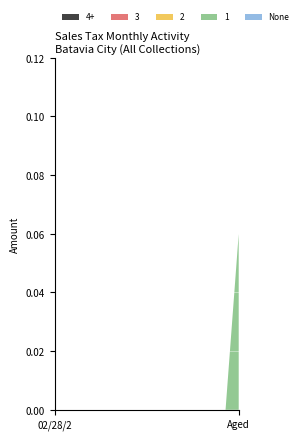

Reading left to right, transcribe all the data shown in this chart.

4+: 0.0	0.0	0.0	0.0	0.0	0.0	0.0	0.0	0.0	0.0	0.0	0.0	0.0	0.0	0.0
3: 0.0	0.0	0.0	0.0	0.0	0.0	0.0	0.0	0.0	0.0	0.0	0.0	0.0	0.0	0.0
2: 0.0	0.0	0.0	0.0	0.0	0.0	0.0	0.0	0.0	0.0	0.0	0.0	0.0	0.0	0.0
1: 0.0	0.0	0.0	0.0	0.0	0.0	0.0	0.0	0.0	0.0	0.0	0.0	0.0	0.0	0.1
None: 0.0	0.0	0.0	0.0	0.0	0.0	0.0	0.0	0.0	0.0	0.0	0.0	0.0	0.0	0.0